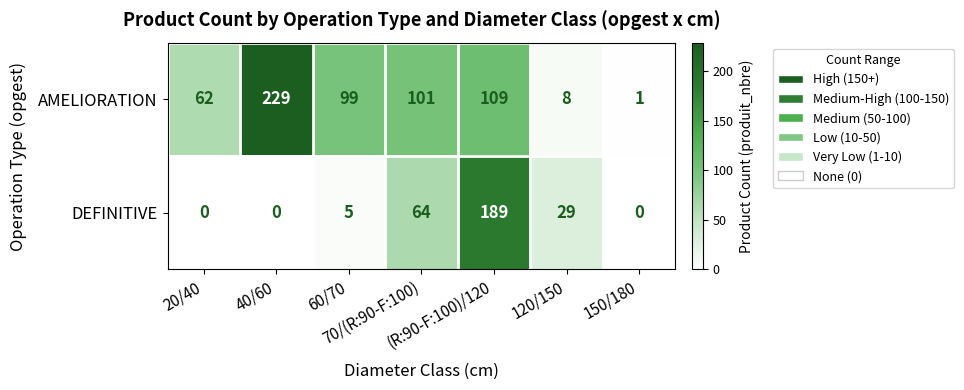

What is the difference between the maximum and minimum values in the DEFINITIVE series?

189